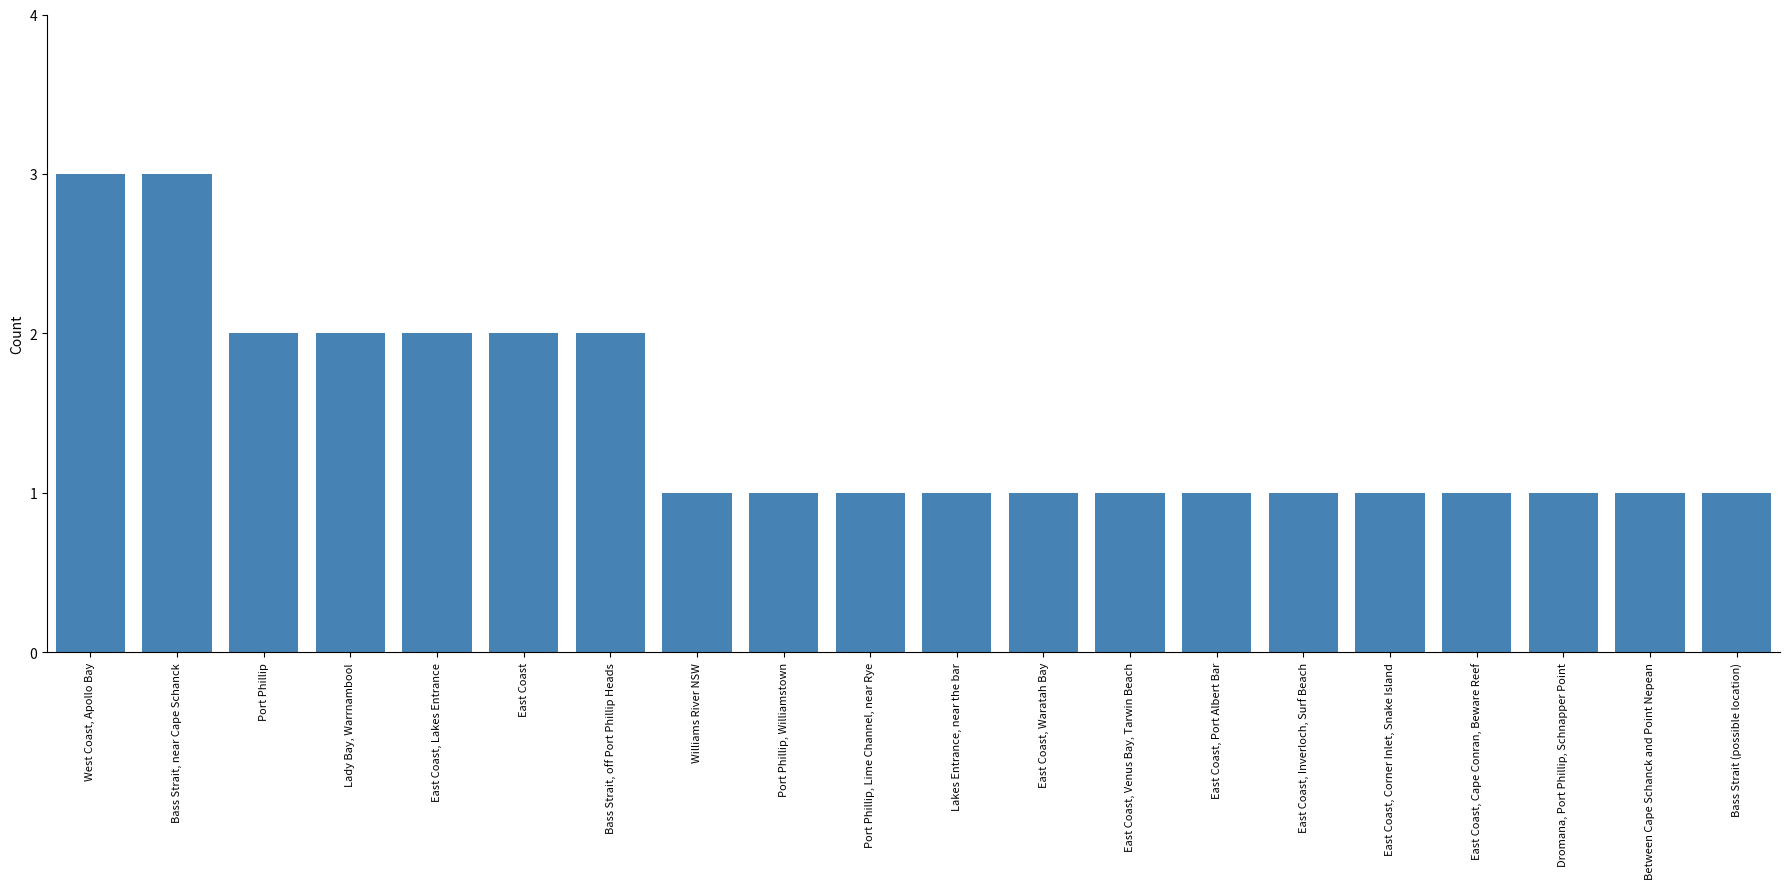

The value at Bass Strait, near Cape Schanck is 1. True or false?

False